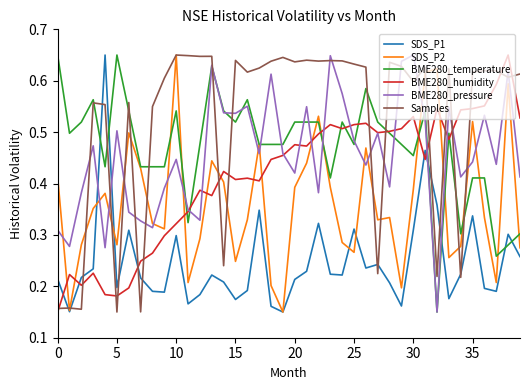

Which series has the largest total across all categories?

Samples